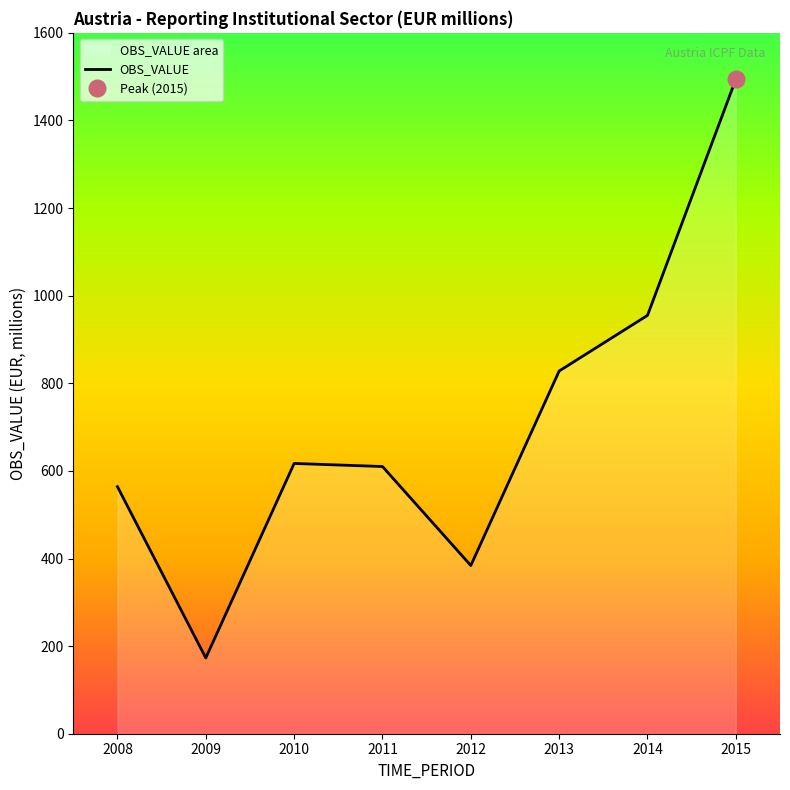

Reading left to right, what are all the values shown in this chart?

564	173	617	610	384	828	955	1494